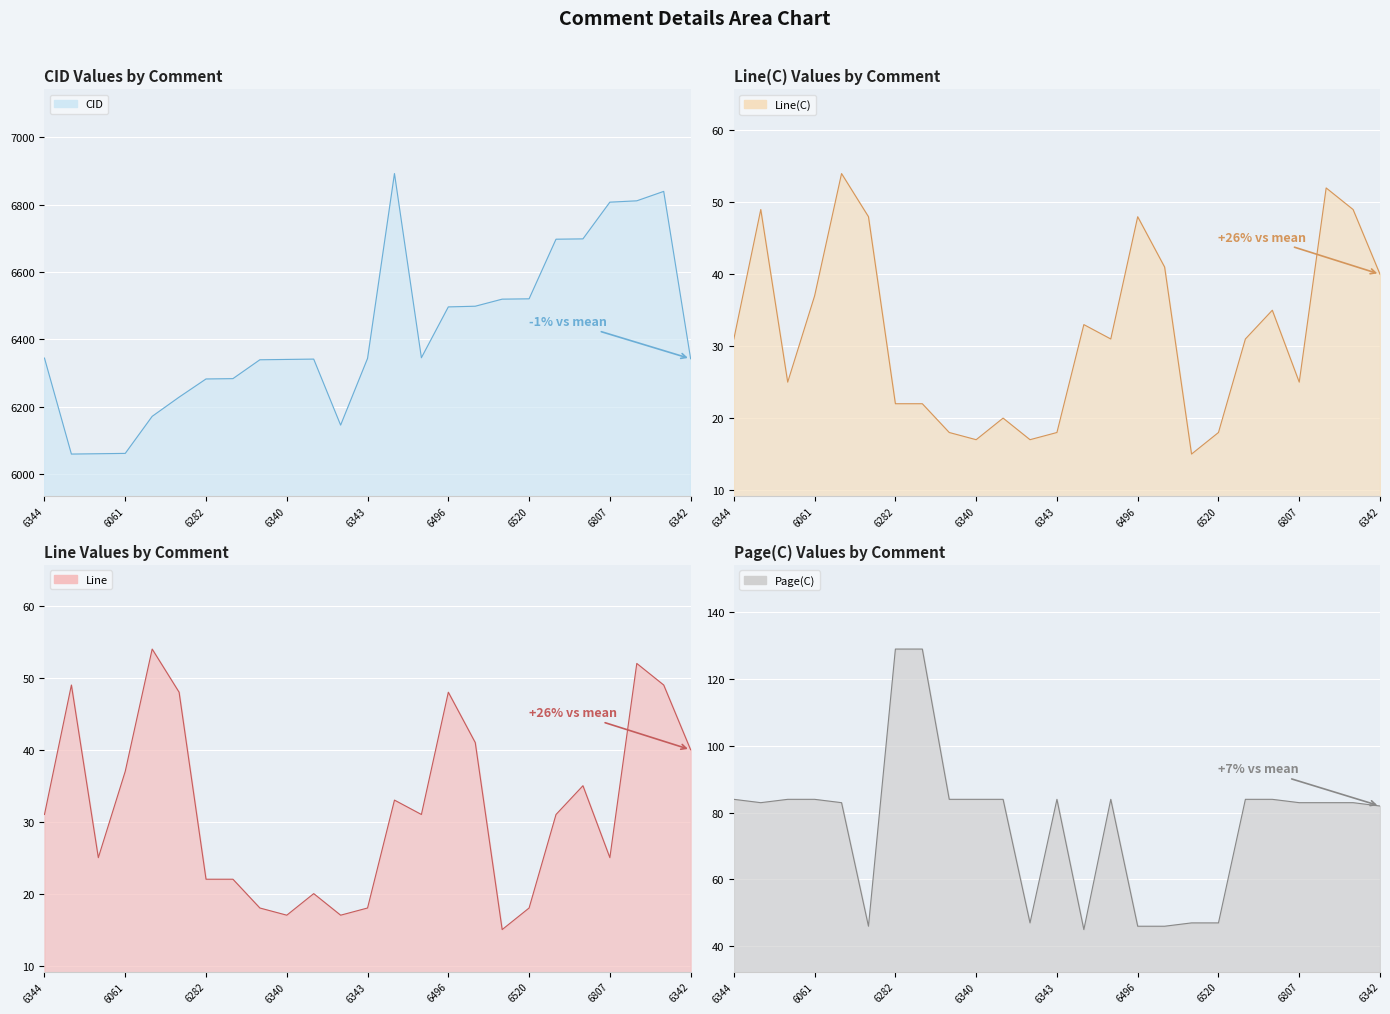

At how many categories does at least one series exceed 3943?

25